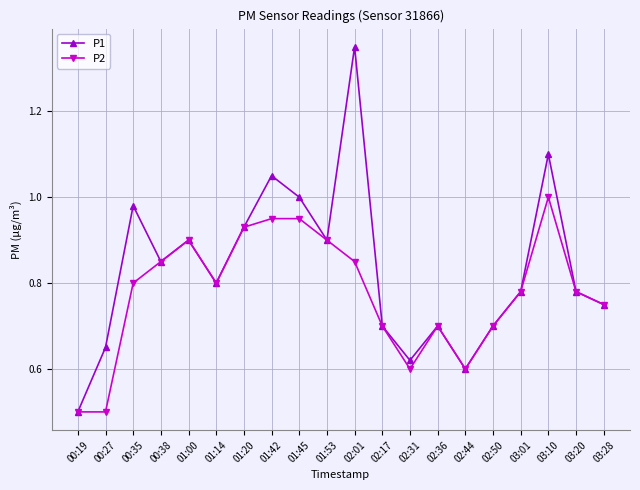

How many P2 values are between 0 and 1?

20